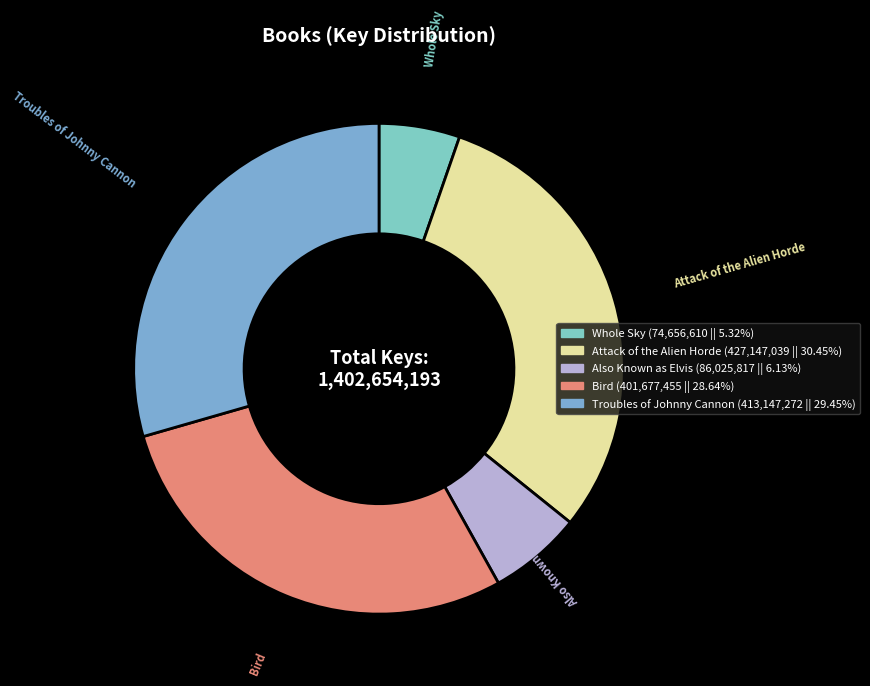

Is the sum of Also Known as Elvis and Whole Sky greater than half?

No